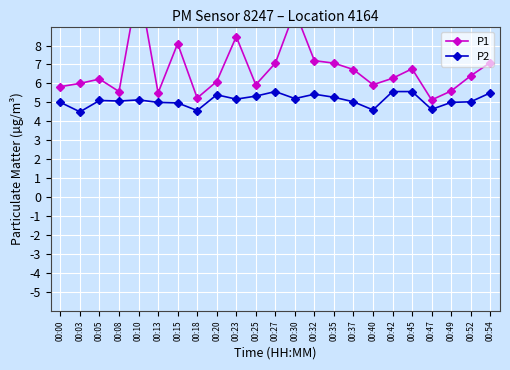

Which series has the widest spread of values?

P1